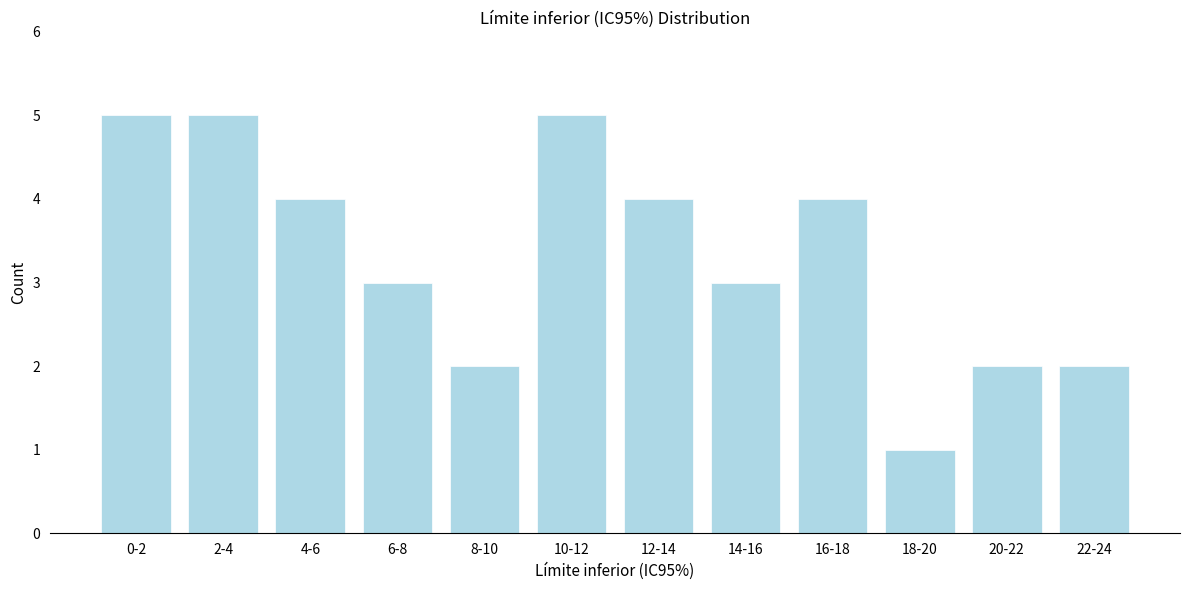

Reading right to left, what are all the values shown in this chart?

2	2	1	4	3	4	5	2	3	4	5	5